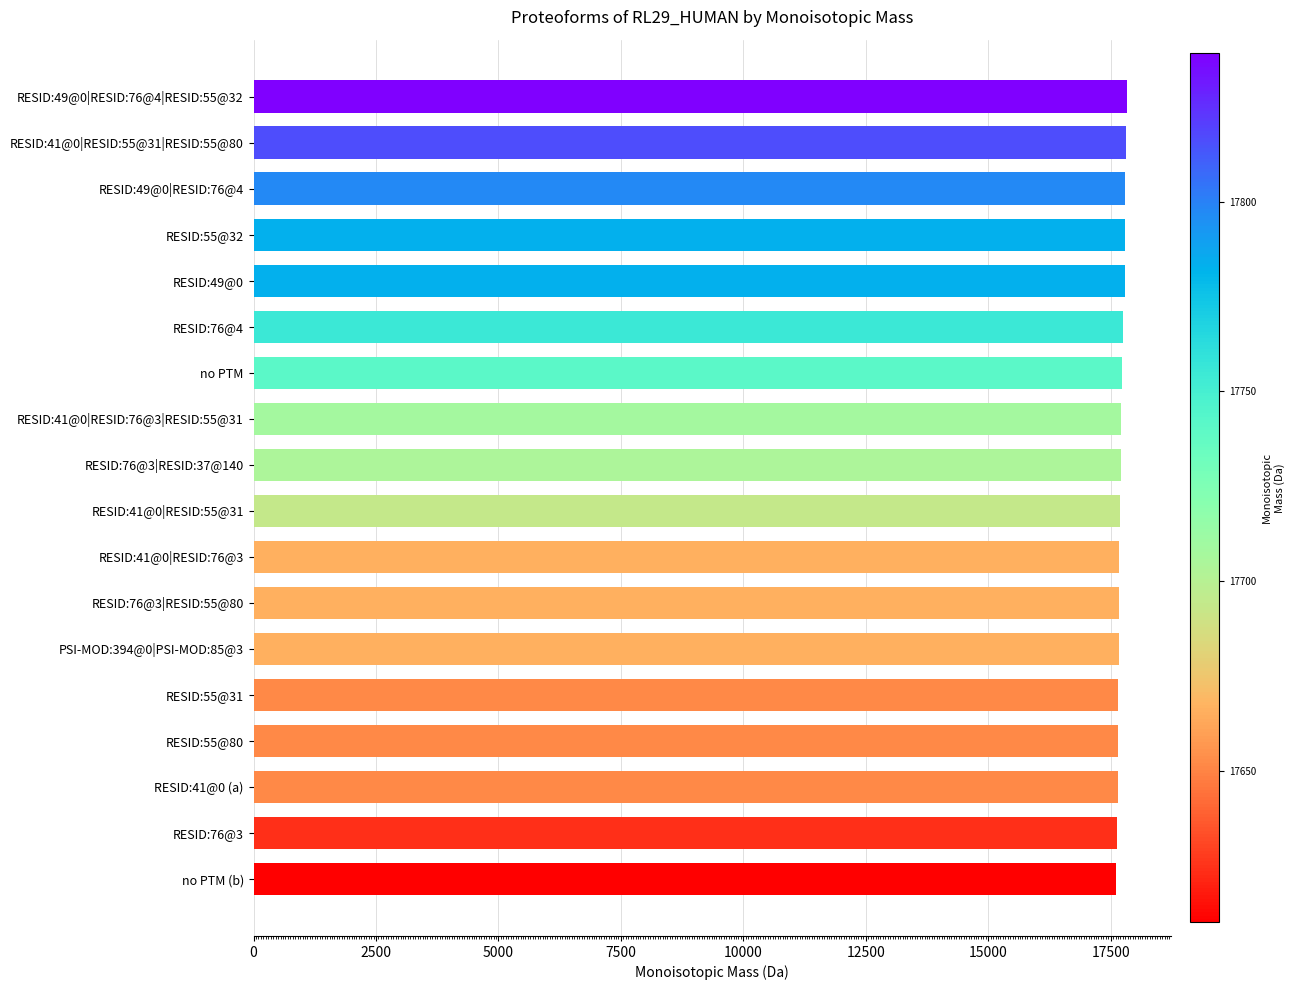

What is the label of the 12th bar from the top?

RESID:76@3|RESID:55@80